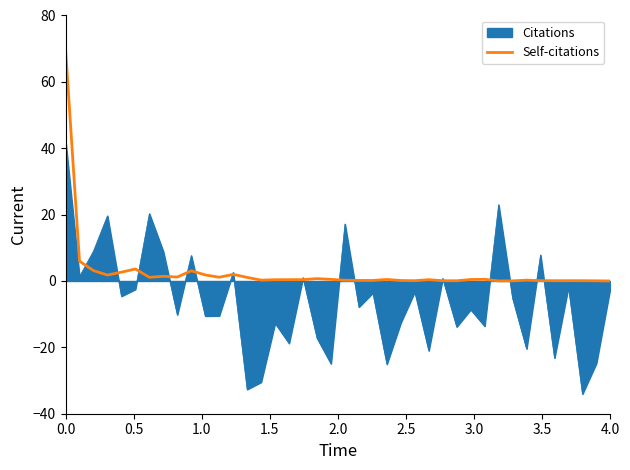

List the series in order of their peak value, lowest first.

Citations, Self-citations